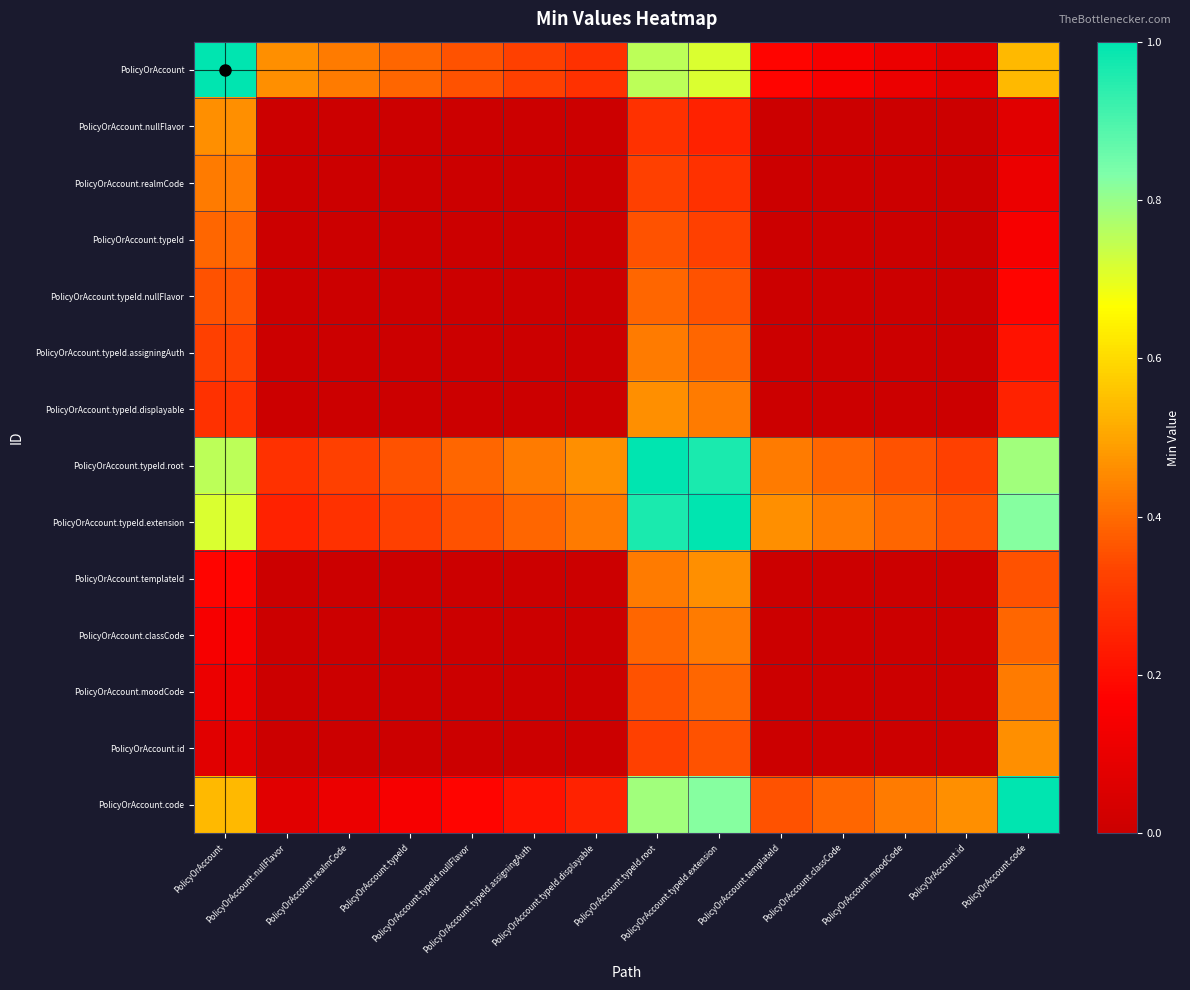

Between PolicyOrAccount.nullFlavor and PolicyOrAccount.classCode, which is larger?

PolicyOrAccount.nullFlavor